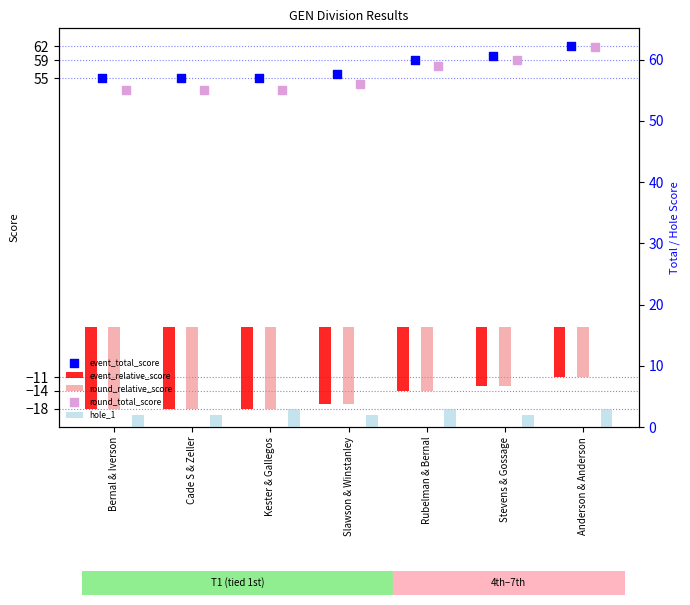

What are all the series names shown in the legend?

event_relative_score, round_relative_score, event_total_score, hole_1, round_total_score